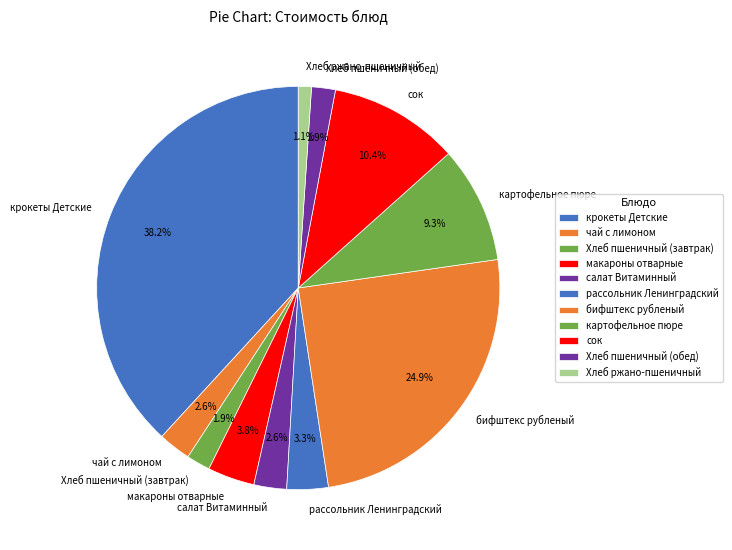

To the nearest percent, what is the combined percentage of Хлеб ржано-пшеничный and макароны отварные?

5%